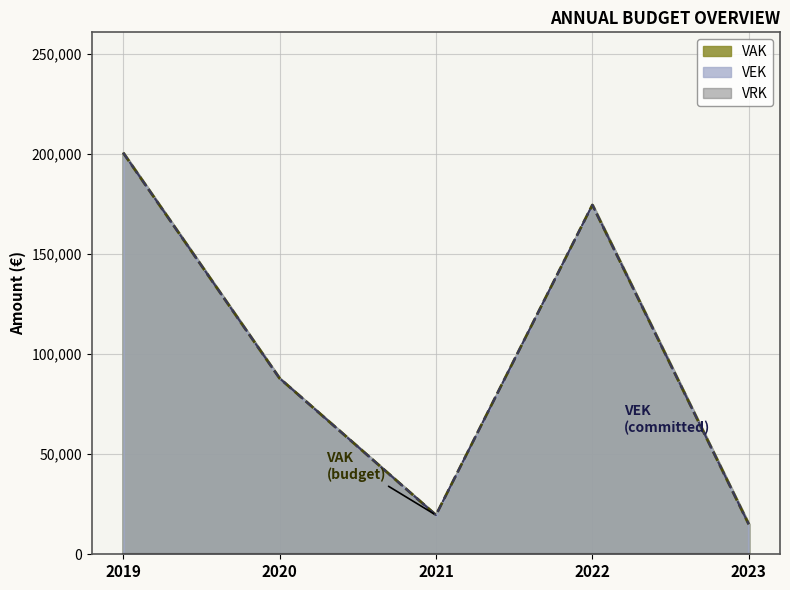

What is the approximate value of VAK at 2022?

174635